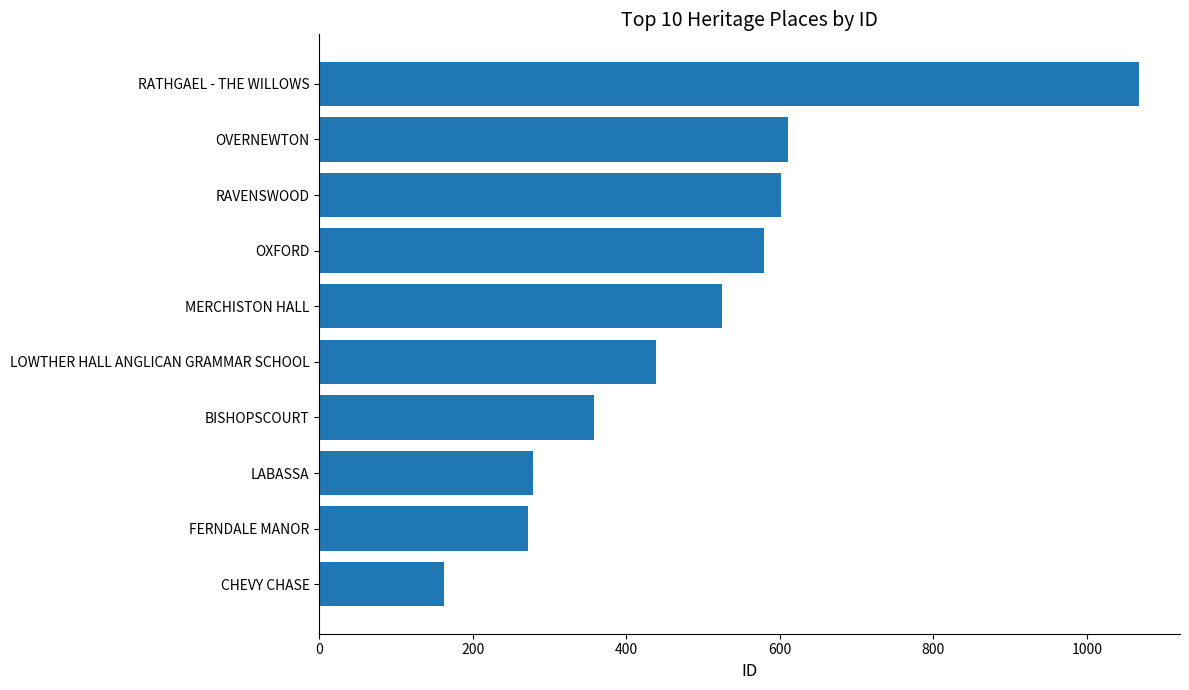

Reading bottom to top, list all the values displayed in this chart.

CHEVY CHASE=162	FERNDALE MANOR=272	LABASSA=278	BISHOPSCOURT=358	LOWTHER HALL ANGLICAN GRAMMAR SCHOOL=439	MERCHISTON HALL=524	OXFORD=579	RAVENSWOOD=601	OVERNEWTON=611	RATHGAEL - THE WILLOWS=1068